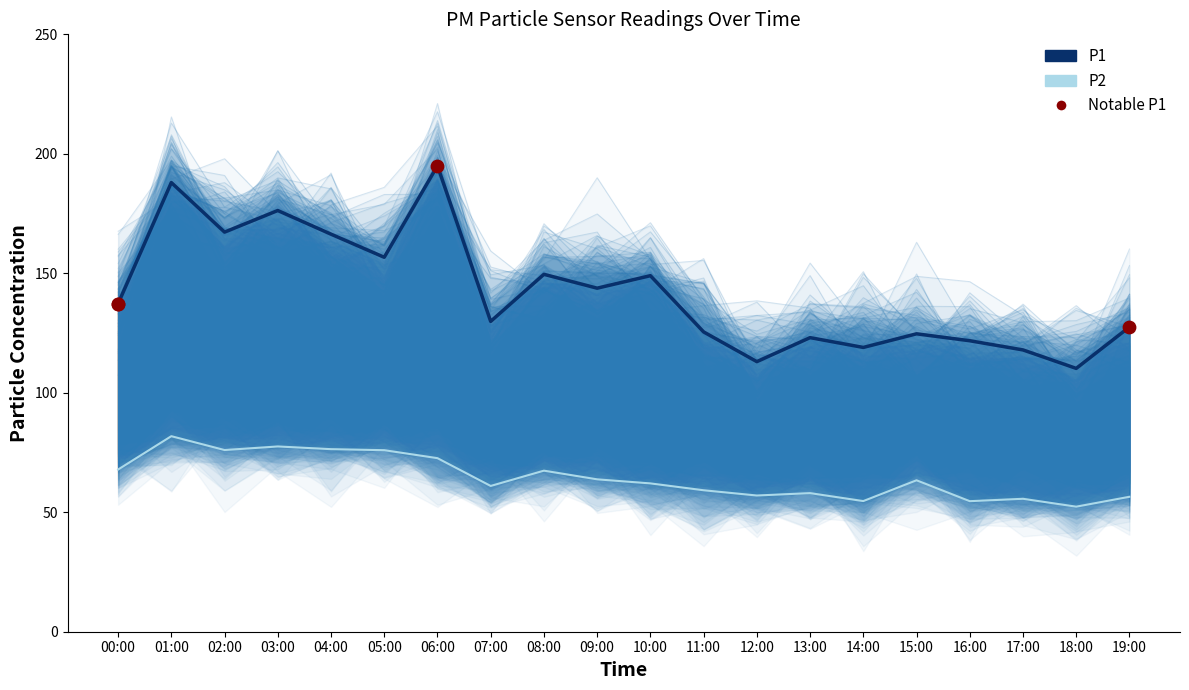

What is the total value across all series at 16:00?

176.4